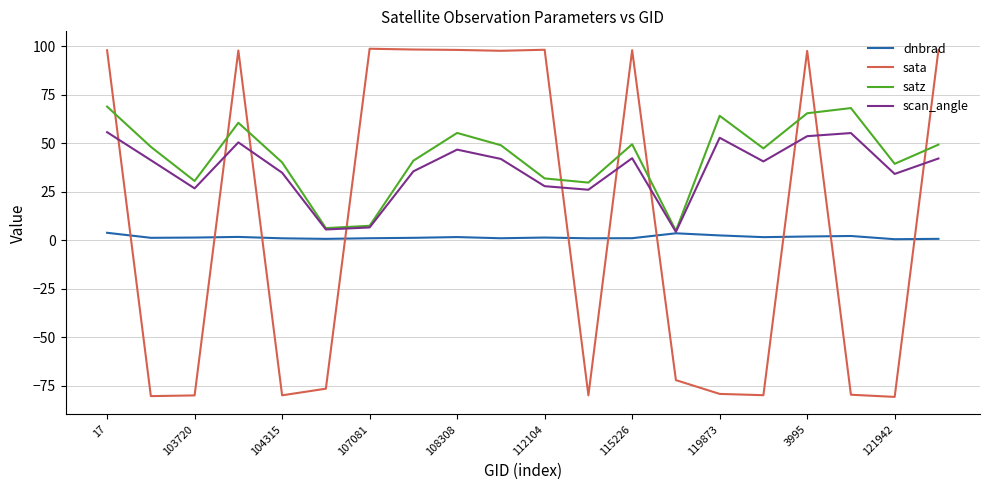

What is the maximum value shown in the chart?

98.6